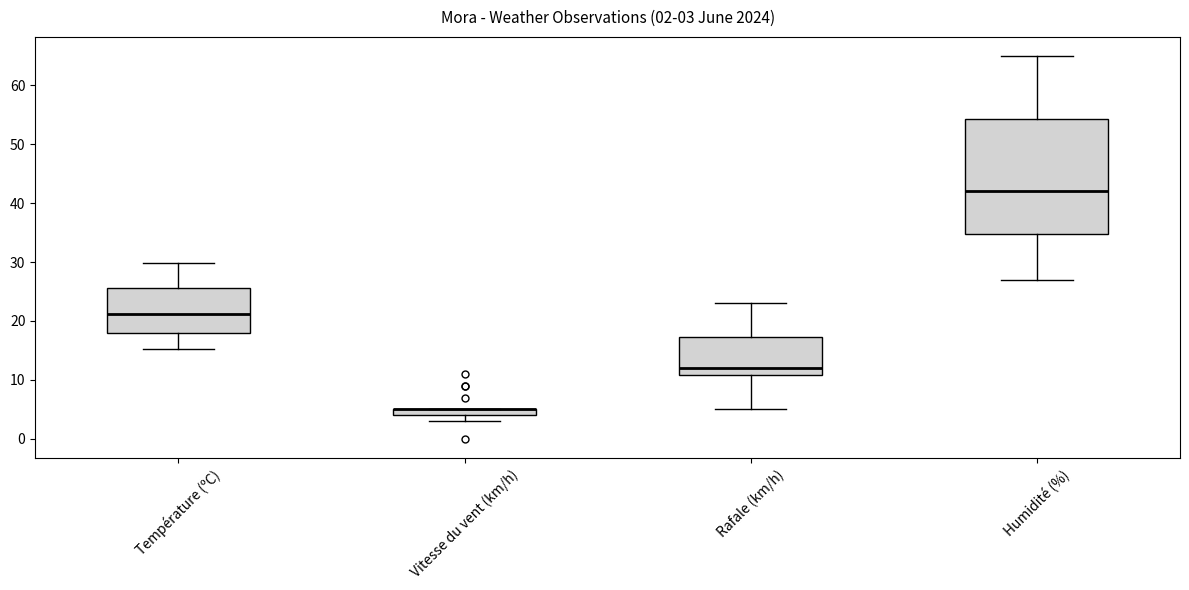

Which box is the tallest, from its lower edge to its upper edge?

Humidité (%)